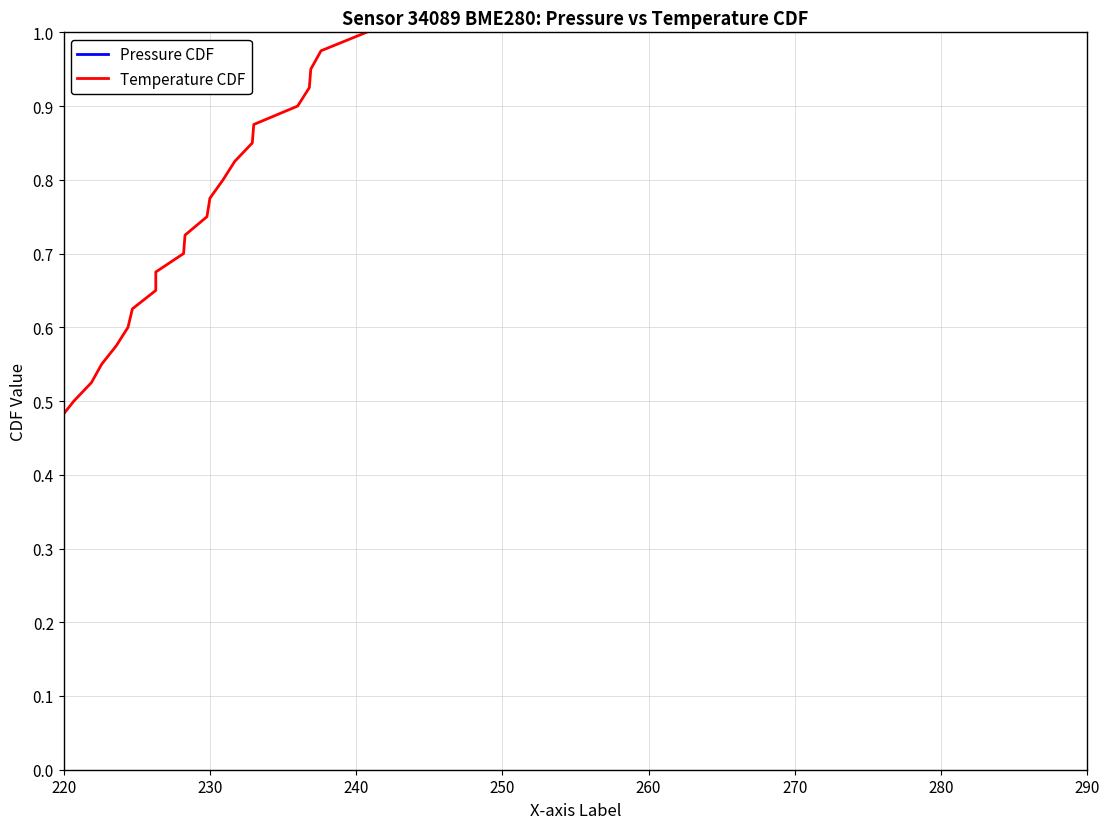

How many data points does each series have?

40